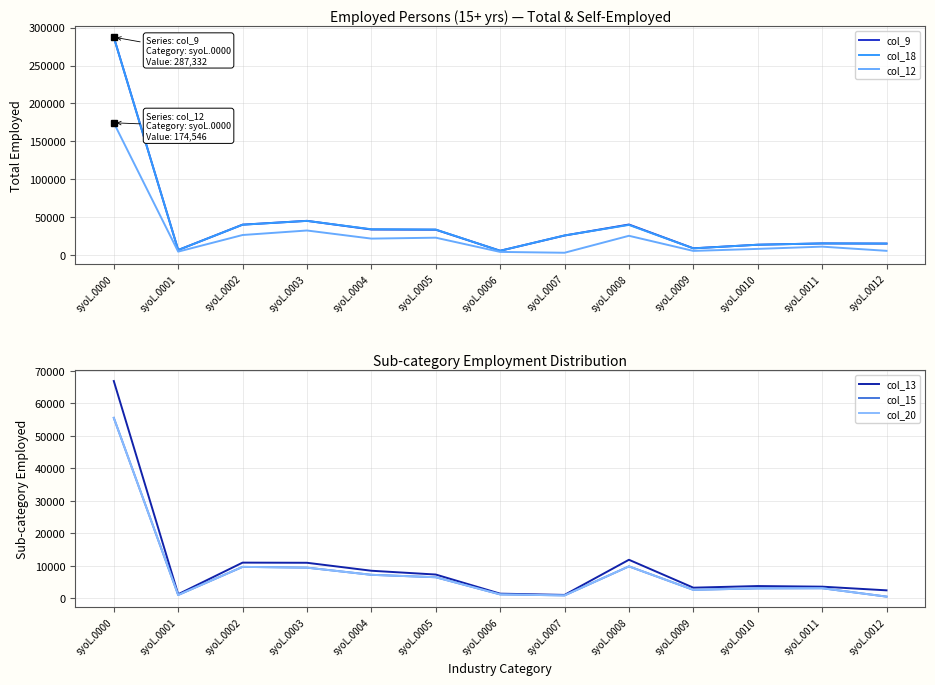

What is the value of the col_15 point at the 3rd from the left?

9716